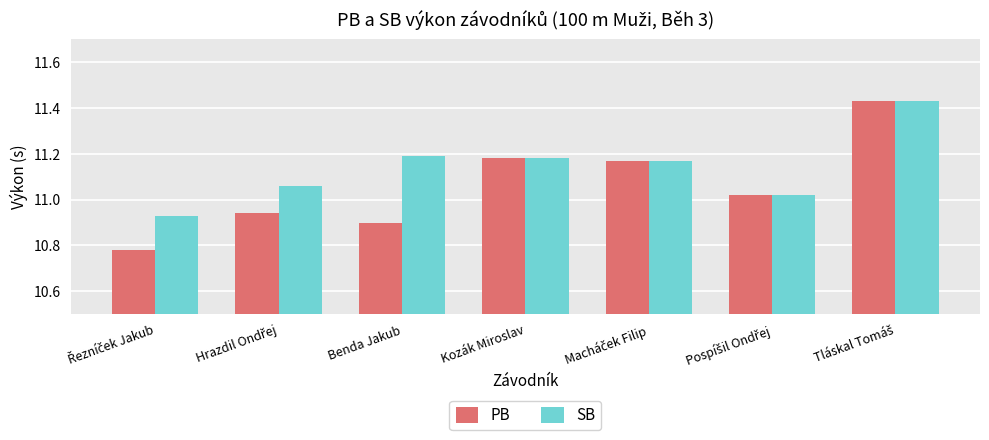

What are all the series names shown in the legend?

PB, SB